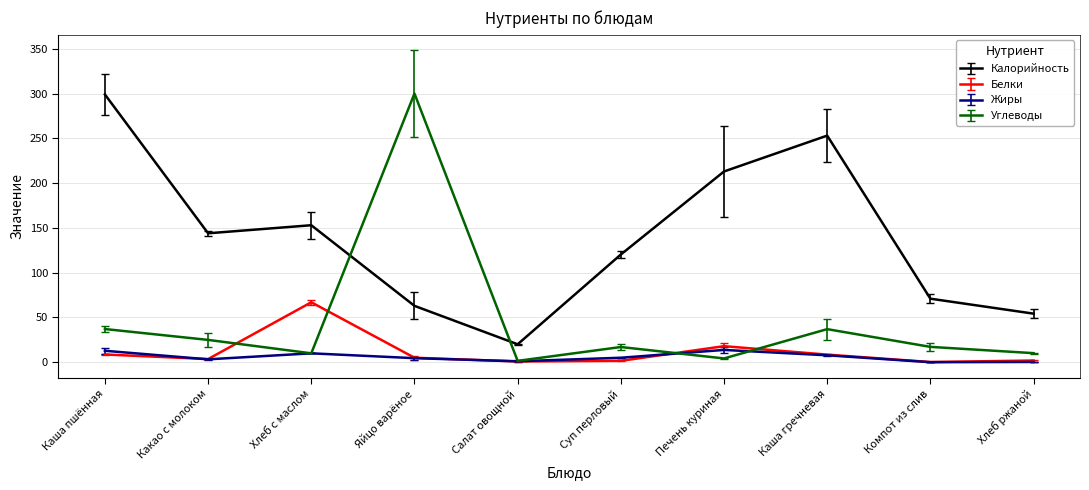

The Углеводы series shows 1.6 at Салат овощной. True or false?

True